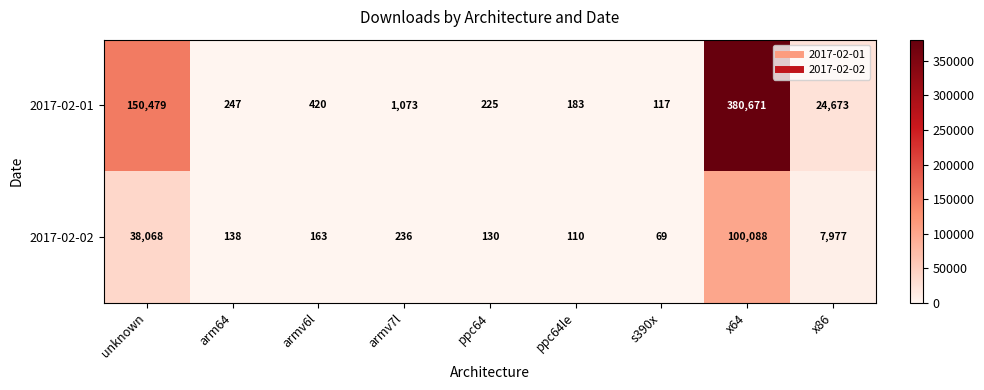

Reading left to right, extract all data points from this chart.

2017-02-01: 150479	247	420	1073	225	183	117	380671	24673
2017-02-02: 38068	138	163	236	130	110	69	100088	7977